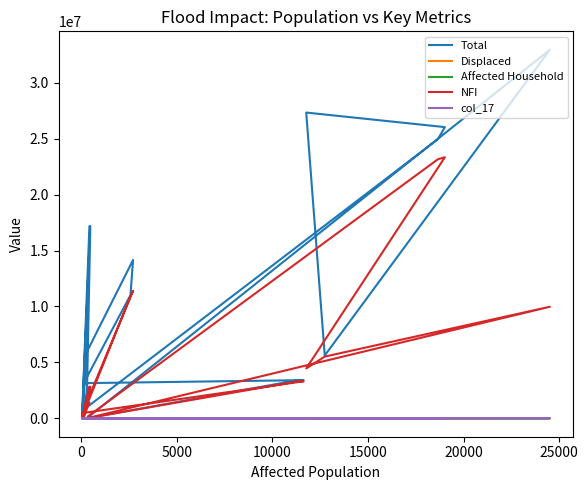

True or false: Total has more than 1 points higher than both neighbors.

True